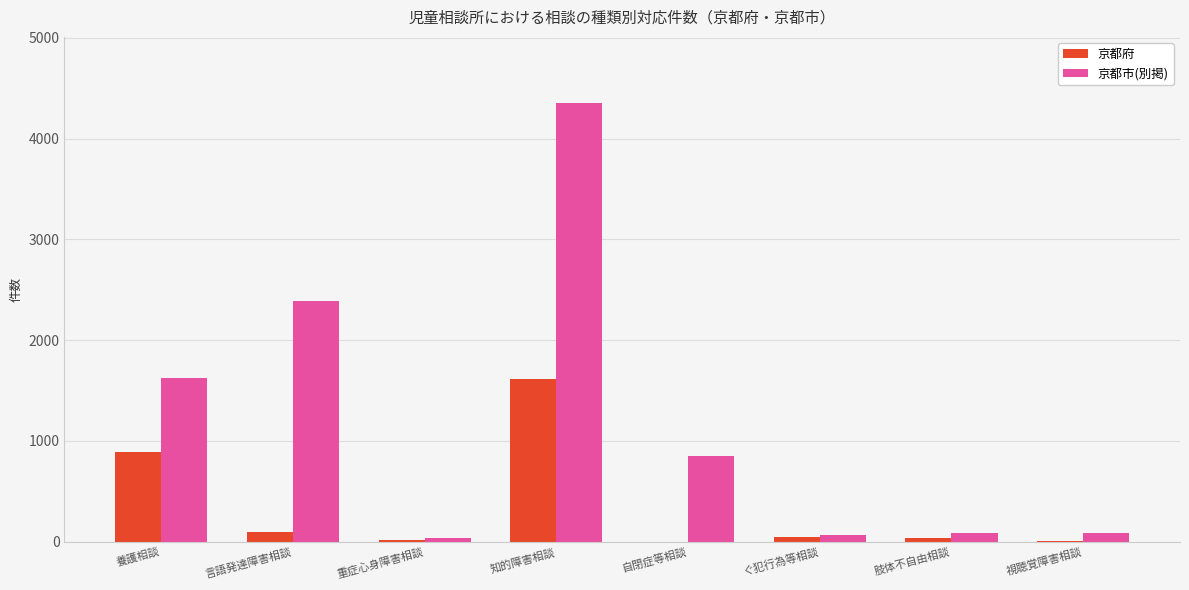

At which label does 京都市(別掲) reach its peak?

知的障害相談